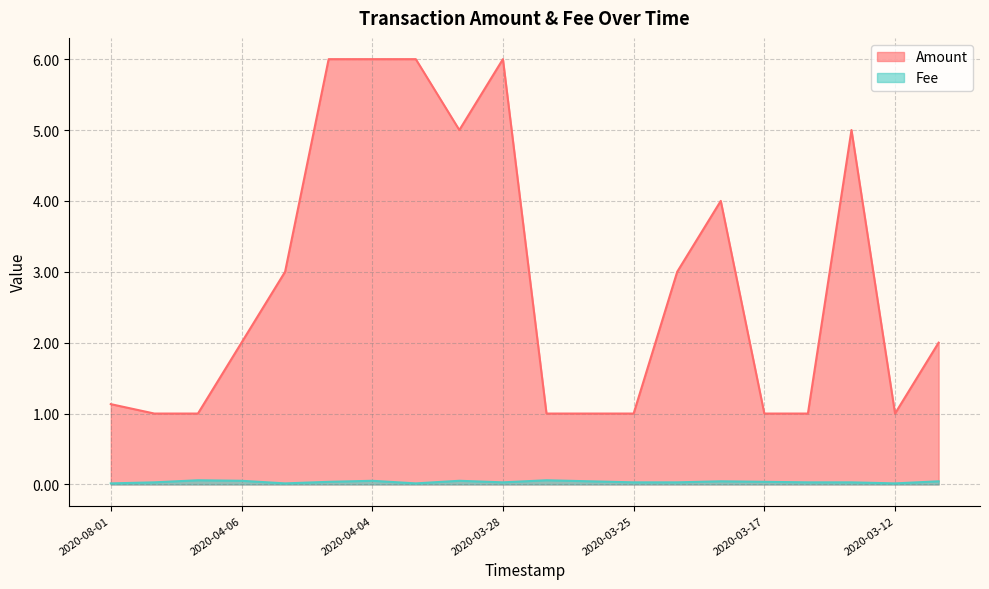

What is the sum of the Amount values at 2020-03-12 and 2020-03-14?

6.0